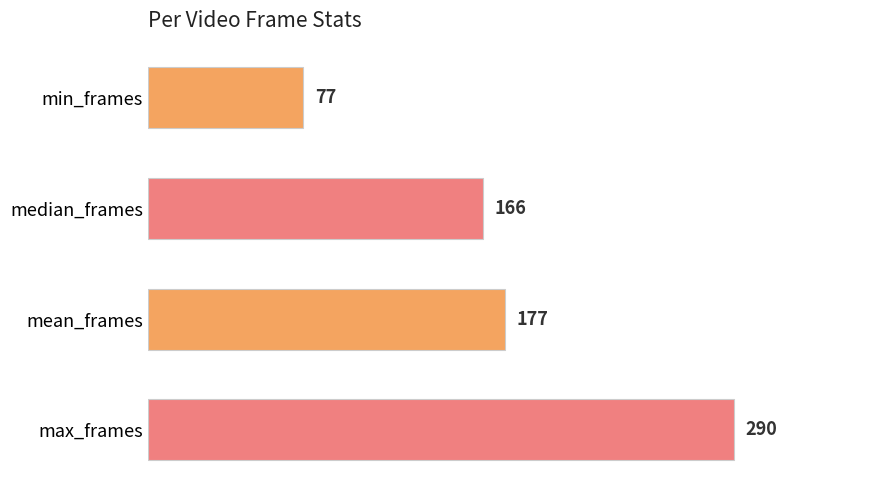

The chart shows a value of 25 at min_frames. True or false?

False